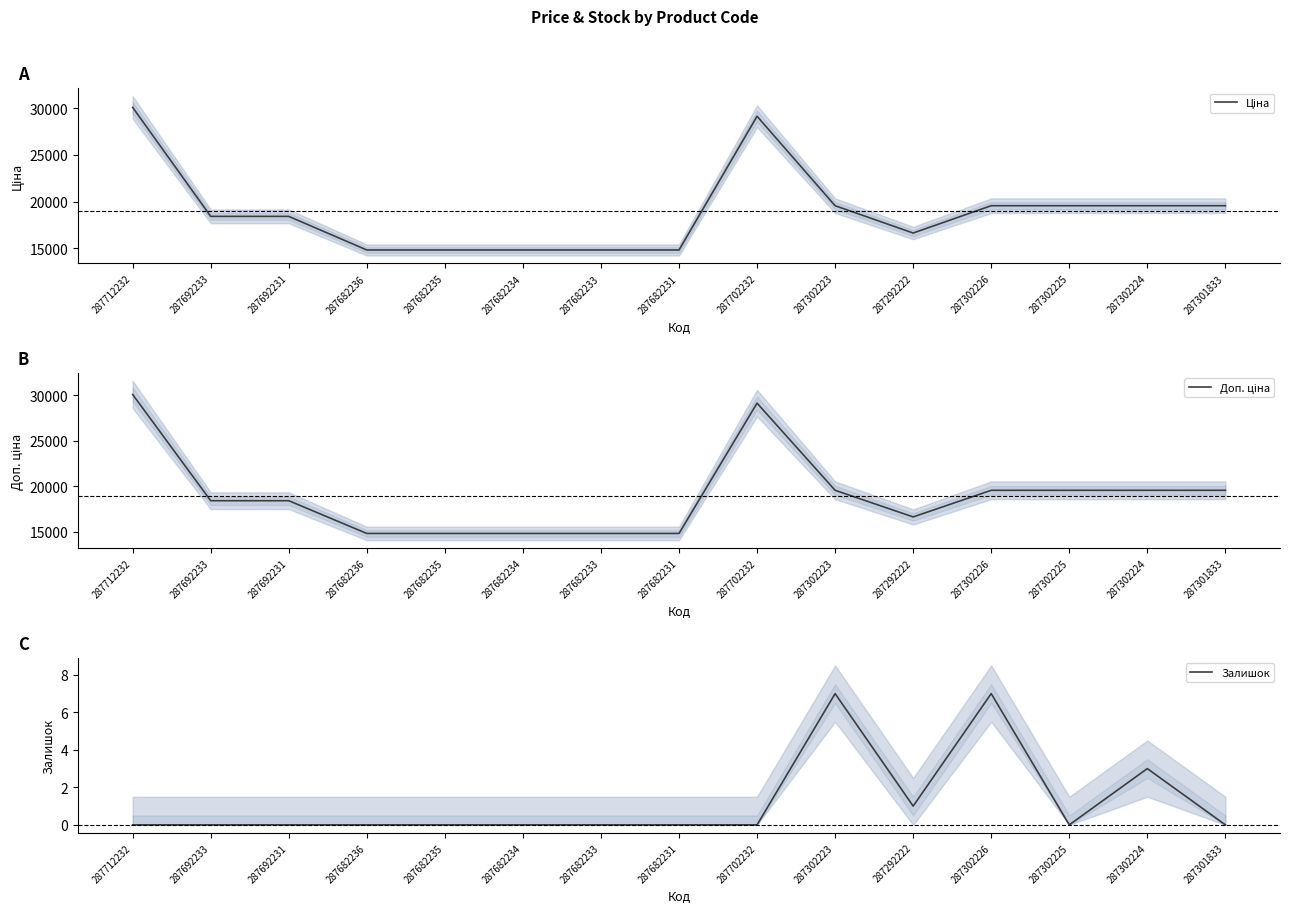

True or false: Ціна and Залишок intersect in this chart.

False